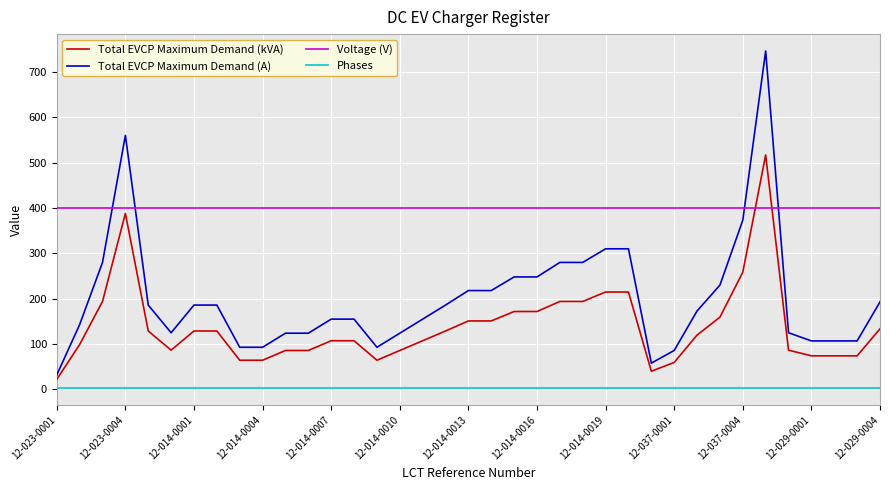

Is this an area chart (filled region under the line)?

No